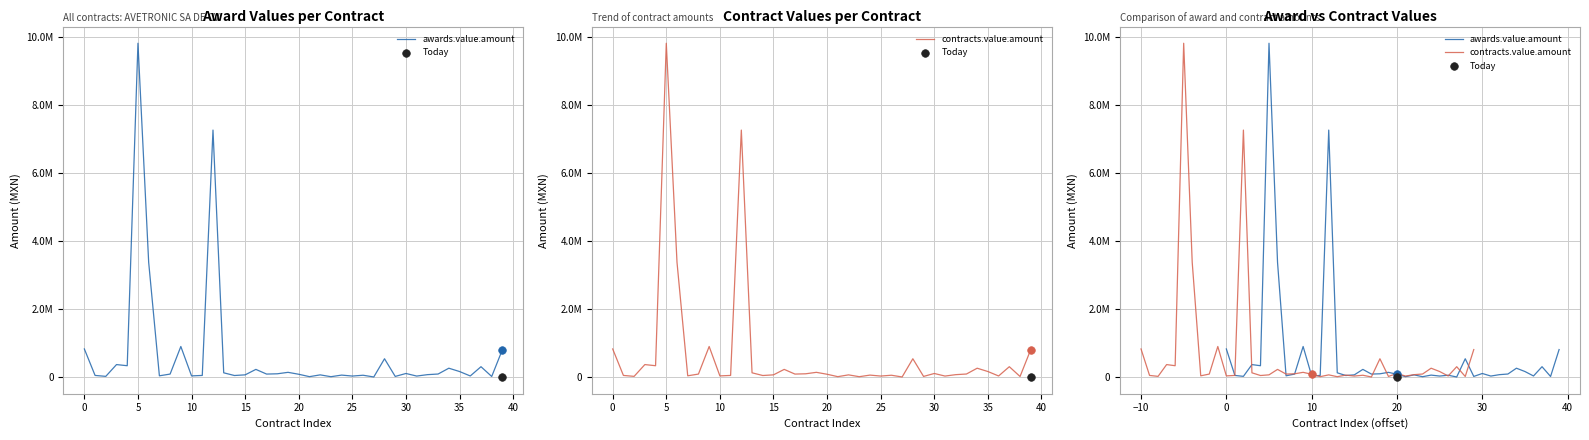

Which series contains the lowest Y value?

awards.value.amount